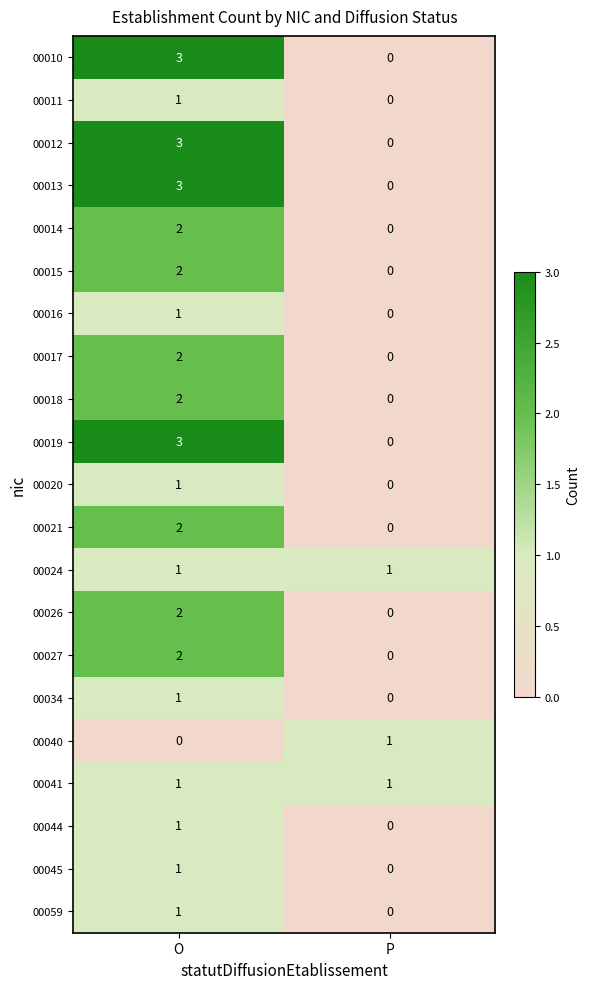

Which label corresponds to the largest value in the chart?

O